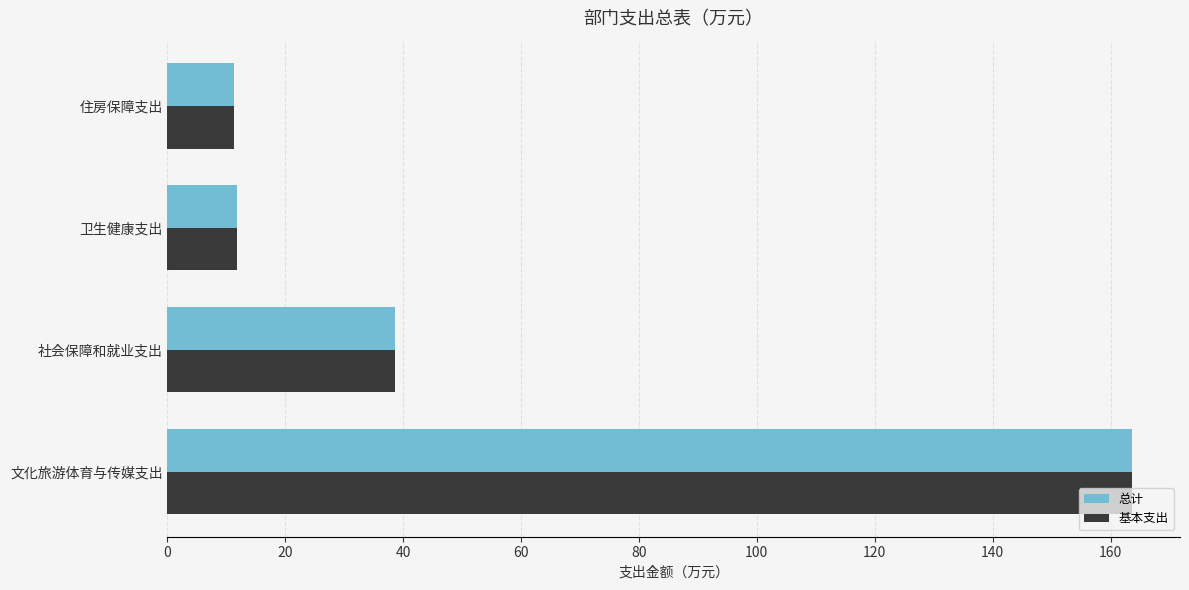

How many categories are shown in the chart?

4